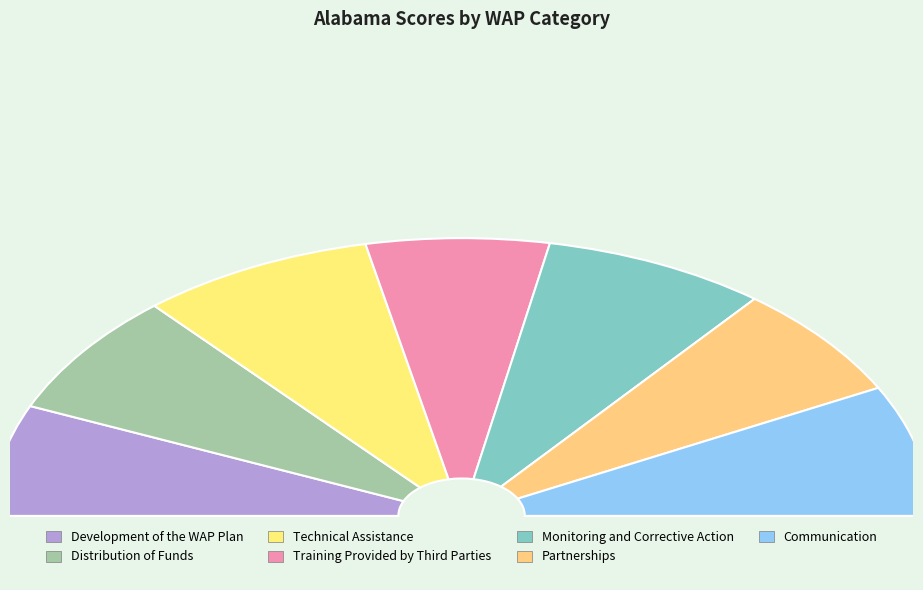

To the nearest percent, what is the average slice percentage?

14%